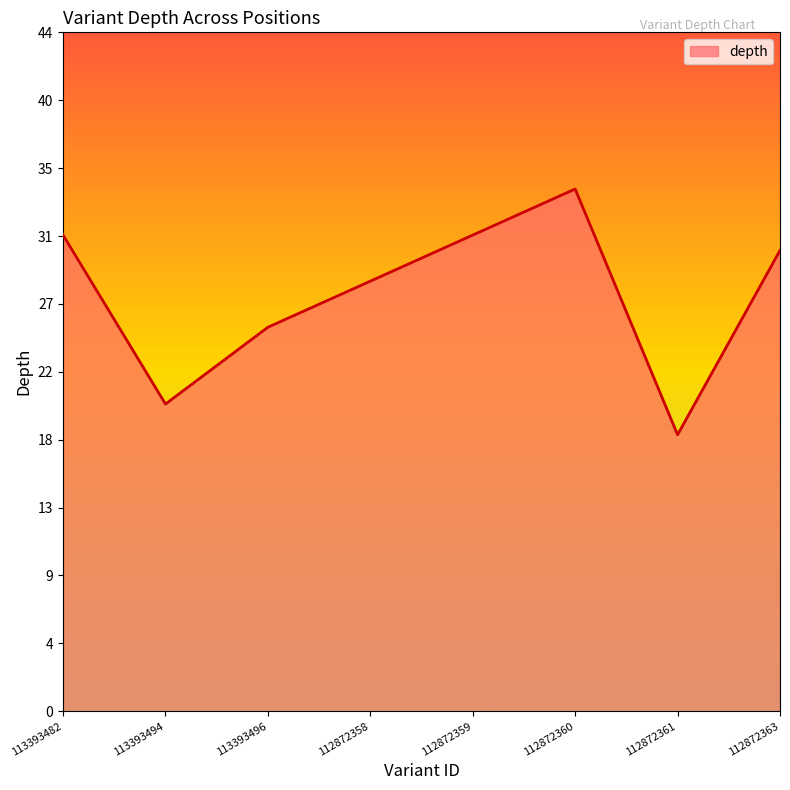

Does the chart have visible grid lines?

No